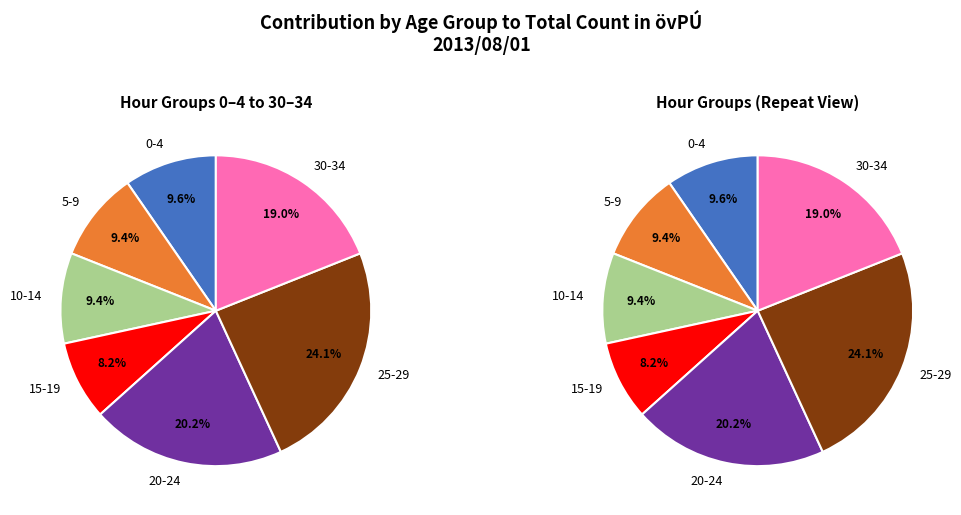

What percentage is the 5`9 slice, to the nearest percent?

9%